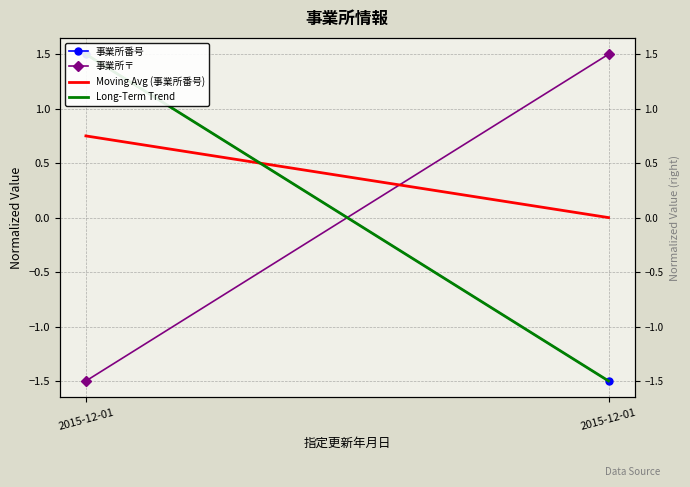

Is the value of Moving Avg (事業所番号) at 2015-12-01 greater than the value of Long-Term Trend at 2015-12-01?

No